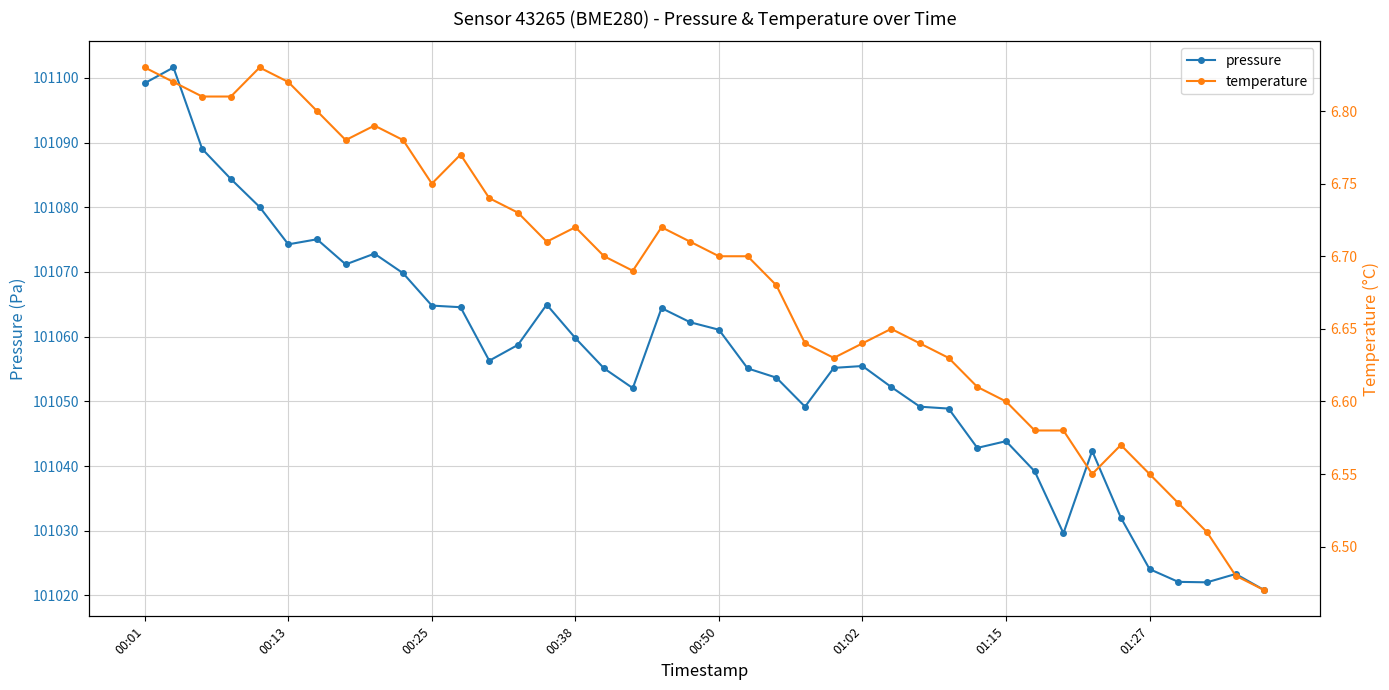

What is the approximate value of pressure at 29?

101042.8